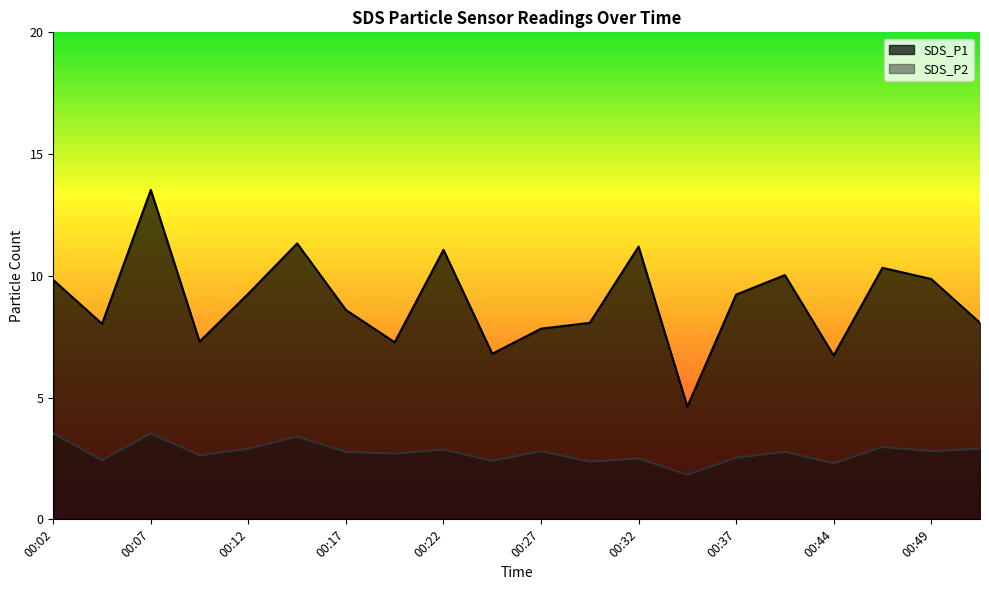

How many categories are shown in the chart?

20